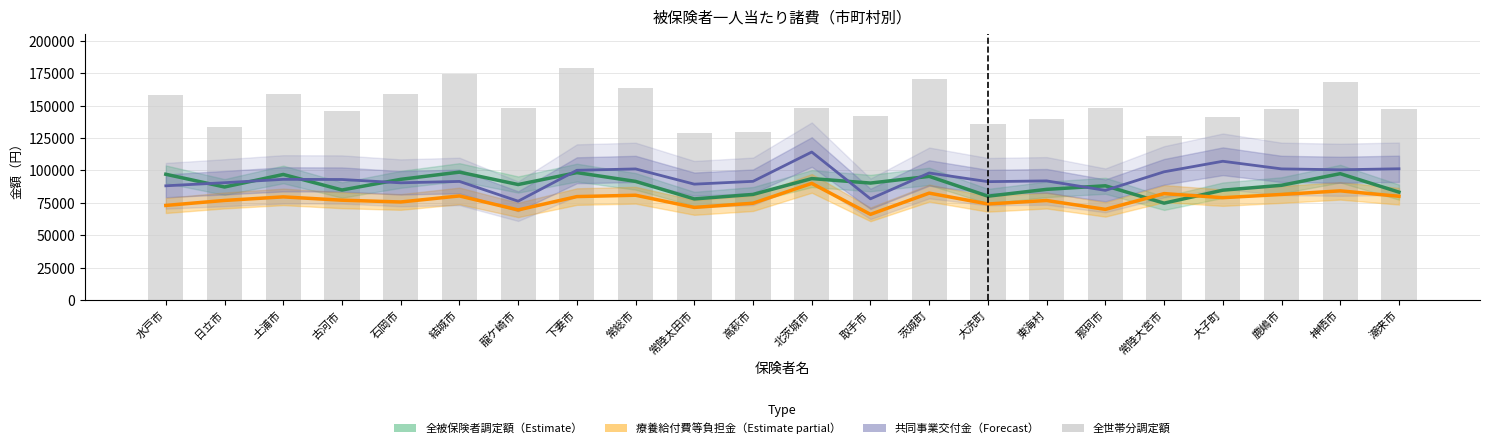

Which category has the highest value in the 全世帯分調定額 series?

下妻市